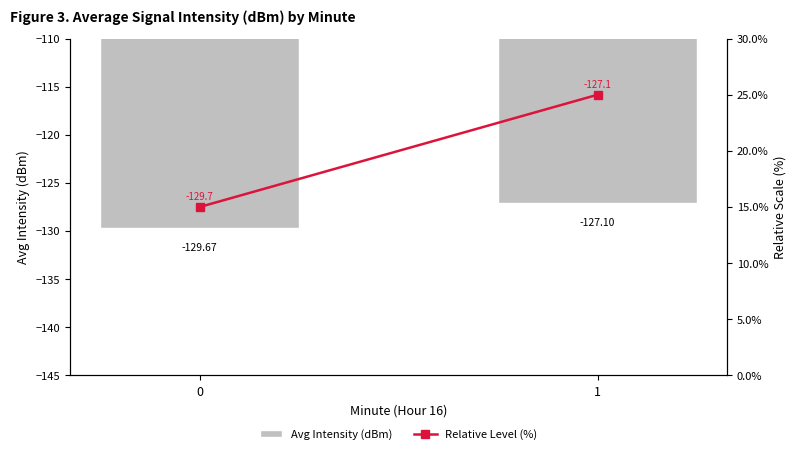

Rank the series by their average value, from lowest to highest.

Avg Intensity (dBm), Relative Level (%)